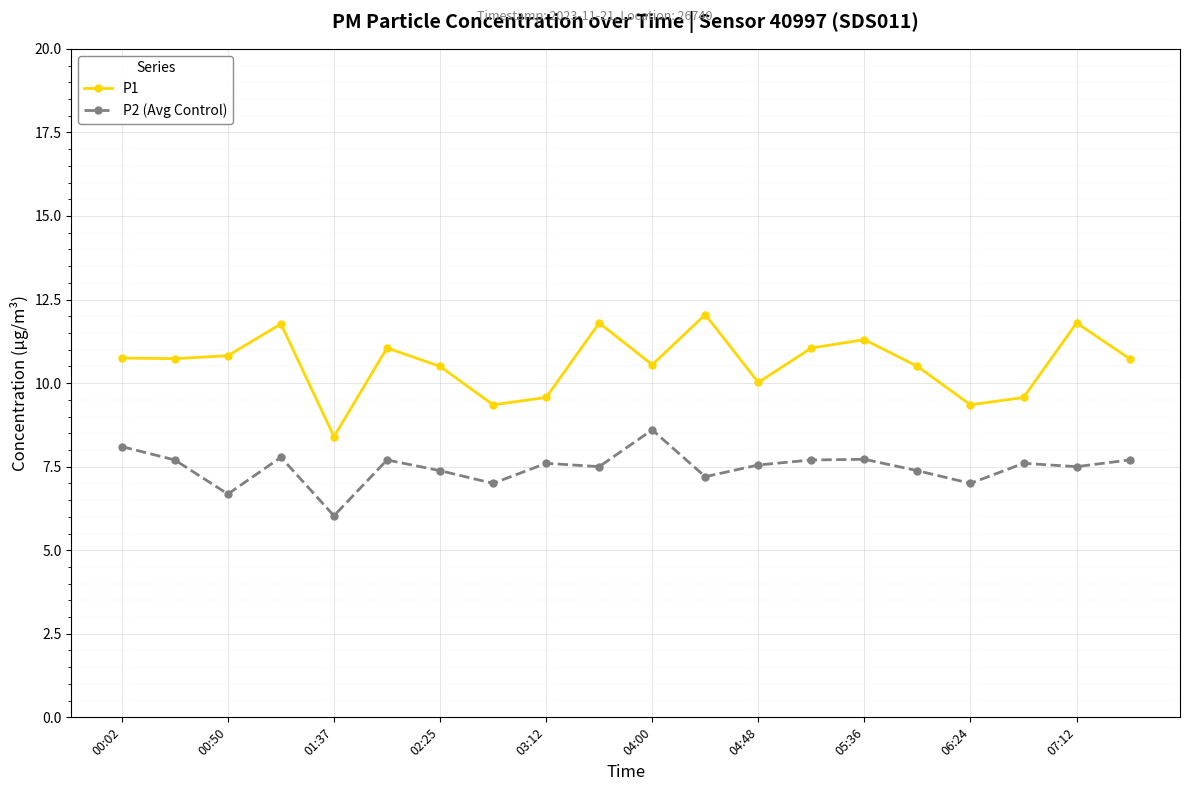

What is the value of the P1 point at the 16th from the left?

10.5